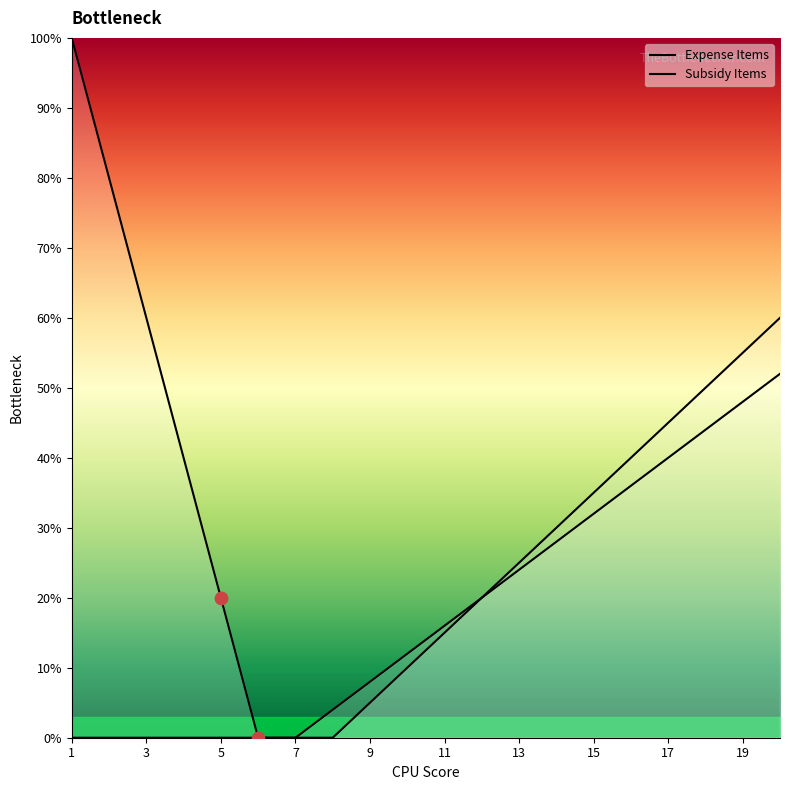

Which series has the largest total across all categories?

Expense Items